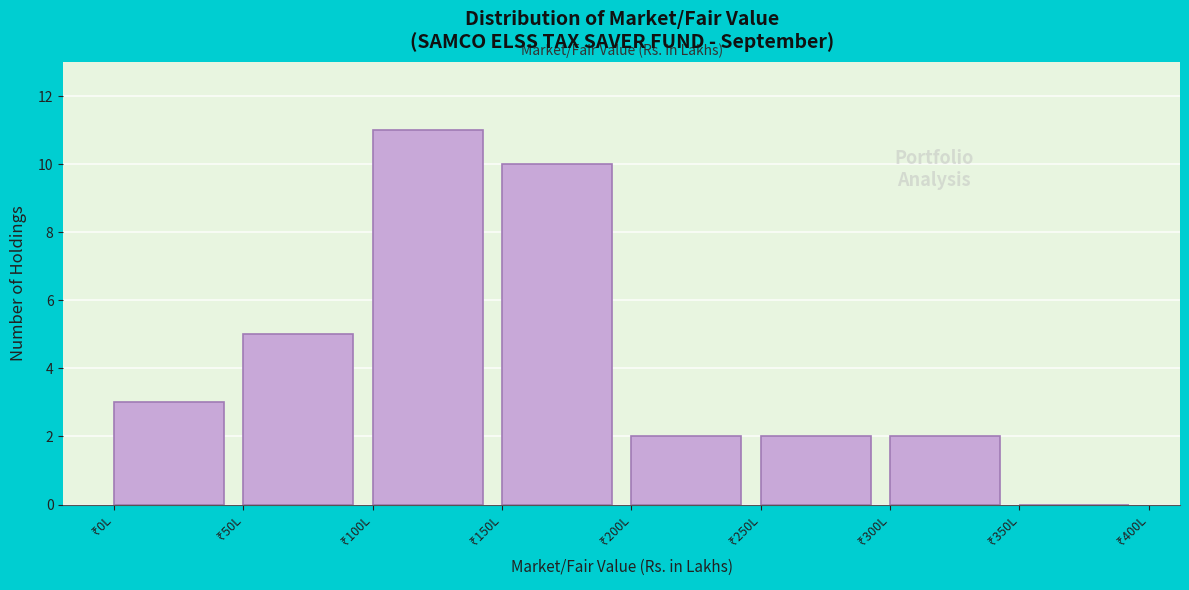

Reading left to right, transcribe this chart: for each bar, give the range it covers on the x-axis and its height. The values are not printed on the chart, so give them approximately, as read against the axis.

0 to 50: 3
50 to 100: 5
100 to 150: 11
150 to 200: 10
200 to 250: 2
250 to 300: 2
300 to 350: 2
350 to 400: 0